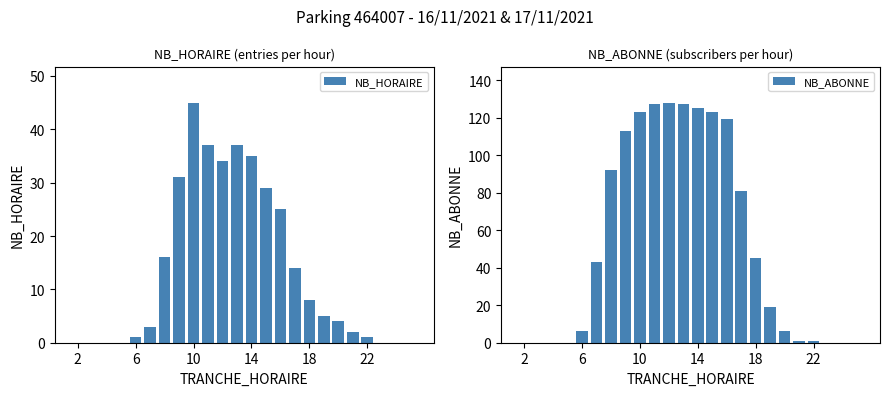

What is the highest value of the NB_HORAIRE series?

45